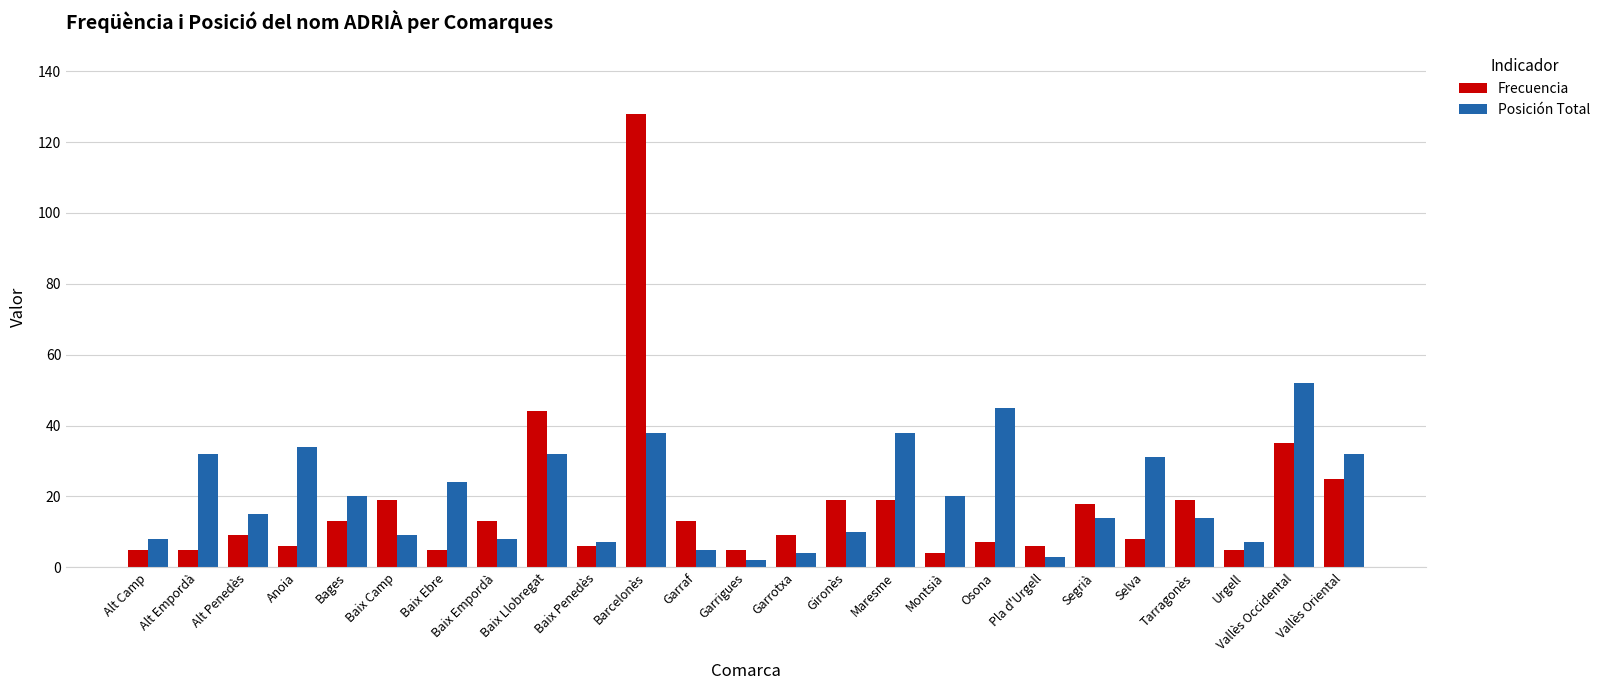

What is the difference between the maximum and minimum values in the Posición Total series?

50